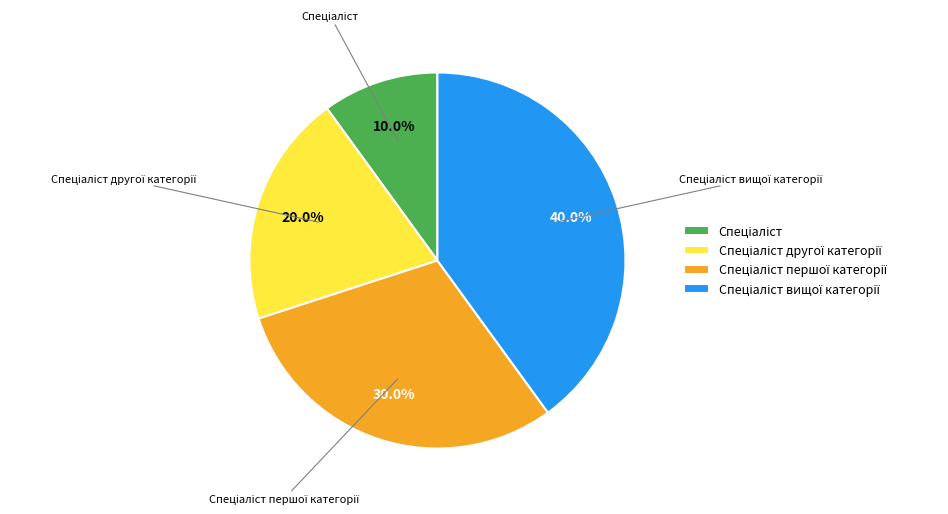

Is there any slice that represents more than half of the pie?

No